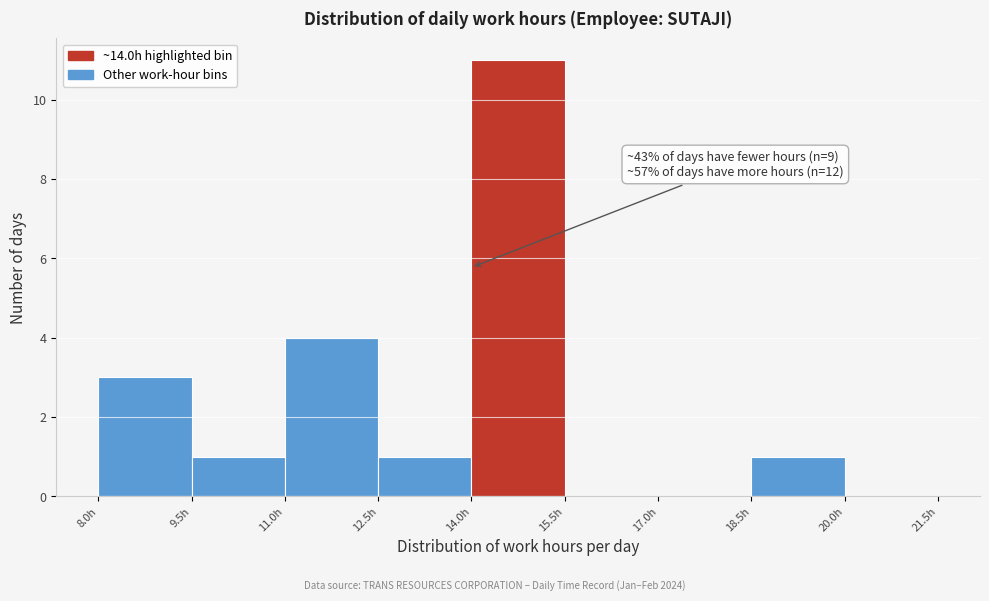

Which range on the x-axis has the tallest bar?

14.0 to 15.5